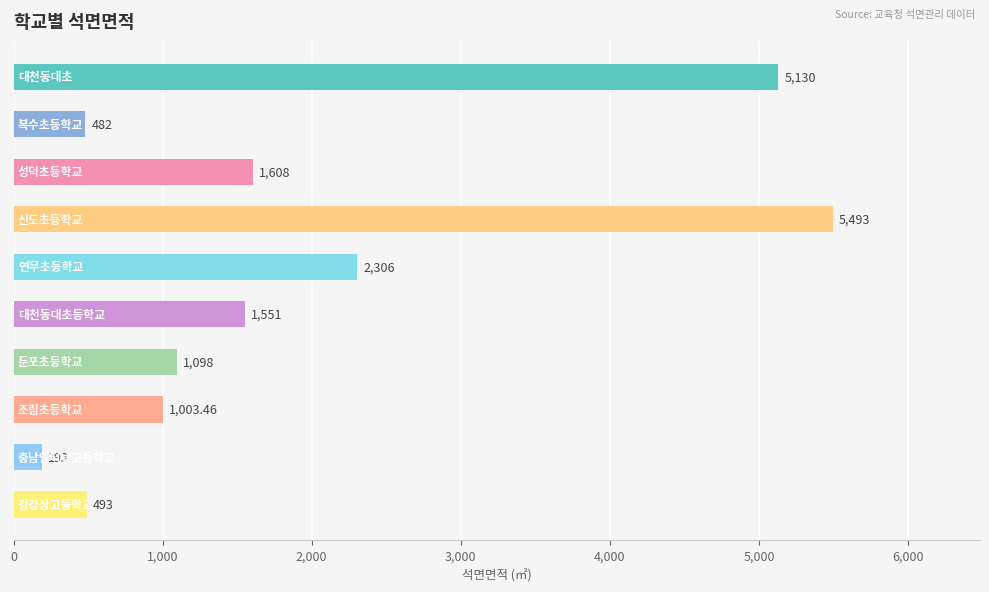

What is the difference between the maximum and second lowest values?

5011.0